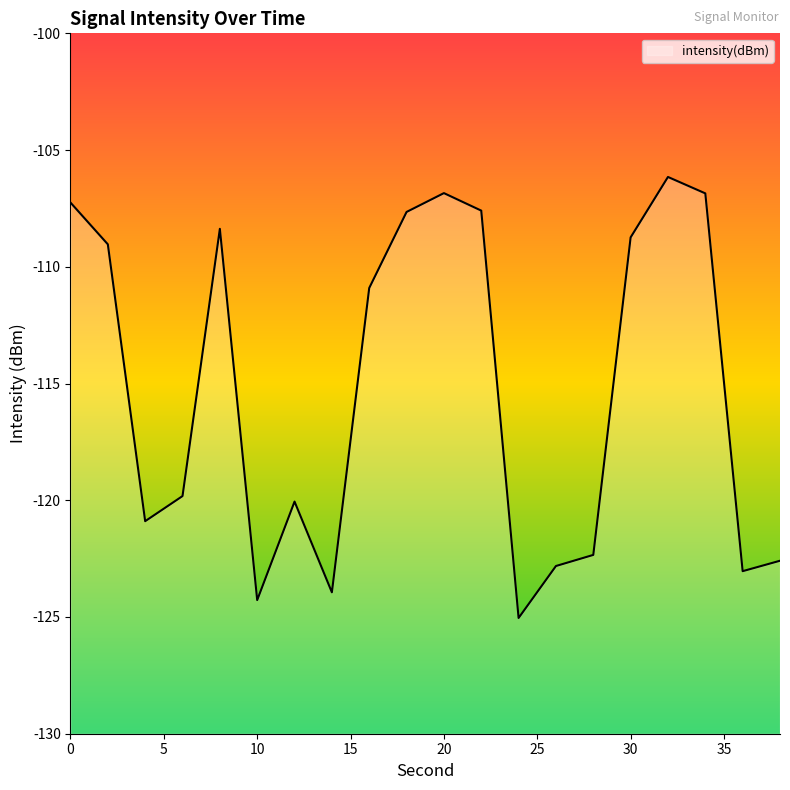

List the labels in order of value, smallest first.

24, 10, 14, 36, 26, 38, 28, 4, 12, 6, 16, 2, 30, 8, 18, 22, 0, 34, 20, 32